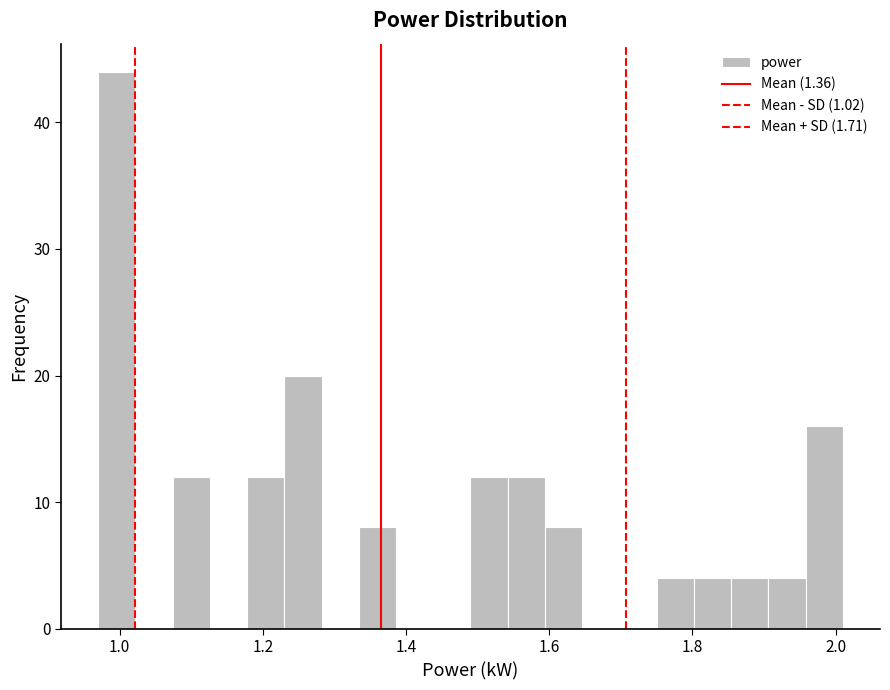

Around what value on the x-axis is the tallest bar? Give the approximate position of its centre, as read against the axis.

1.00